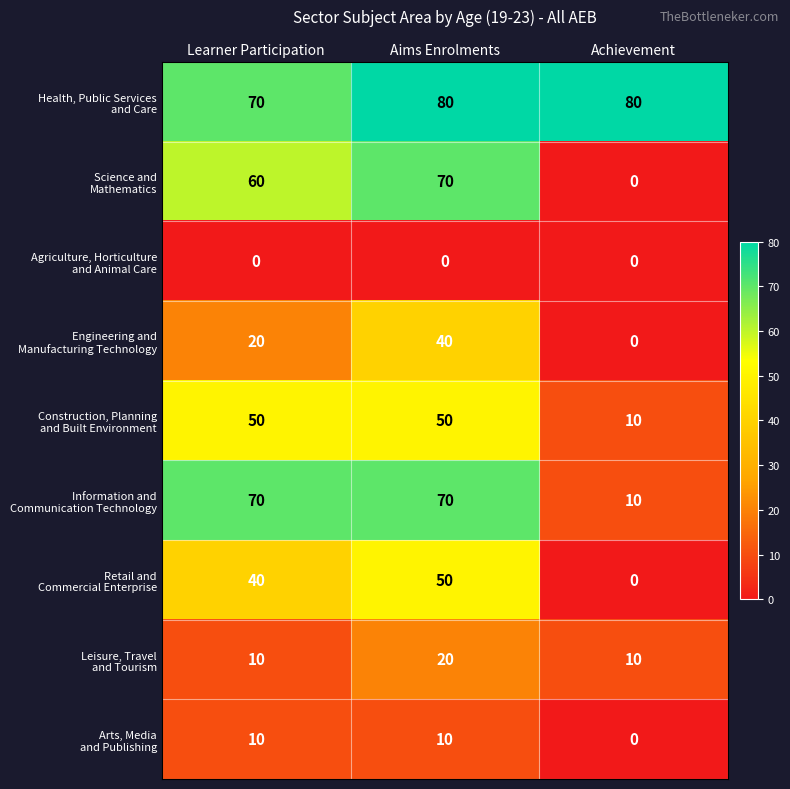

What is the difference between the highest and lowest values at Achievement?

80